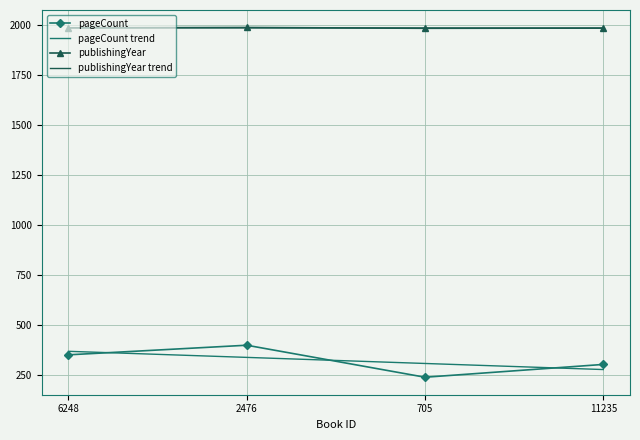

True or false: publishingYear and pageCount intersect in this chart.

False